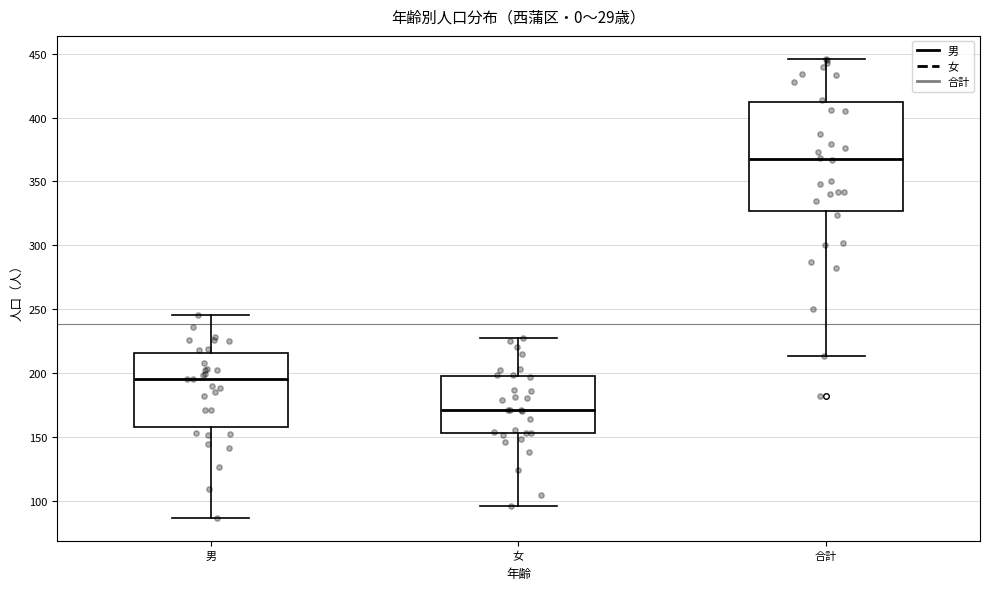

Reading left to right, transcribe this box plot: for each box, give where its median line is, the range the box spans, and where its two whiskers end, as read against the y-axis. The values are not printed on the chart, so give them approximately, as read against the axis.

男: median 195, box 160 to 215, whiskers 85 to 245
女: median 170, box 155 to 200, whiskers 95 to 225
合計: median 370, box 325 to 410, whiskers 215 to 445